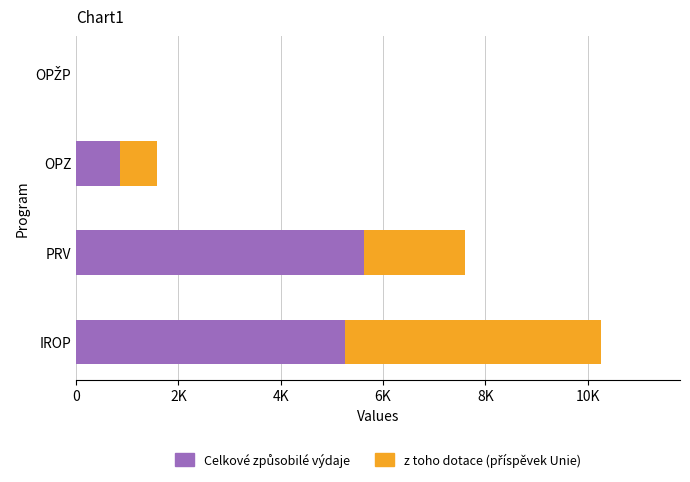

What is the sum of all Celkové způsobilé výdaje values?

11748.2